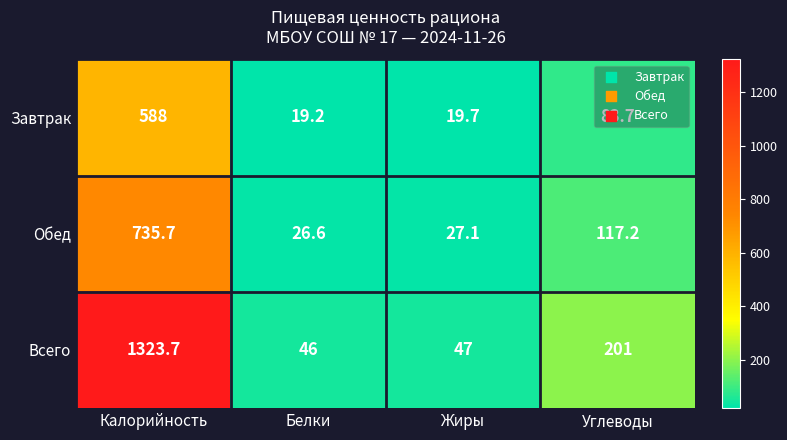

What is the difference between the maximum and minimum values in the Обед series?

709.1